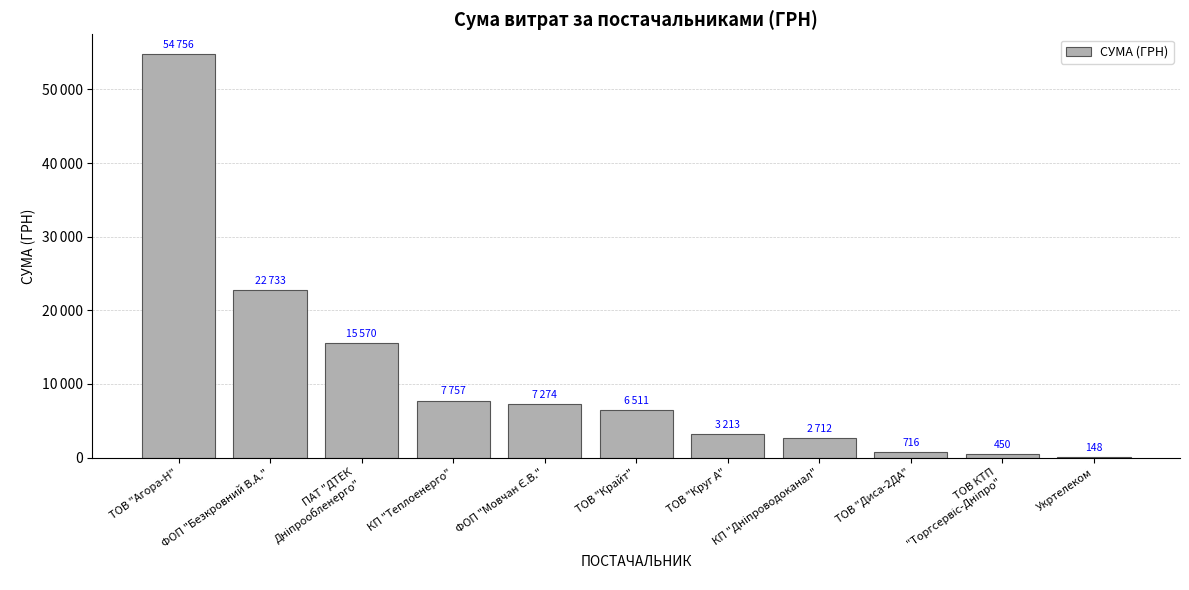

List the labels in order of value, smallest first.

Укртелеком, ТОВ КТП
"Торгсервіс-Дніпро", ТОВ "Диса-2ДА", КП "Дніпроводоканал", ТОВ "Круг А", ТОВ "Крайт", ФОП "Мовчан Є.В.", КП "Теплоенерго", ПАТ "ДТЕК
Дніпрообленерго", ФОП "Безкровний В.А.", ТОВ "Агора-Н"